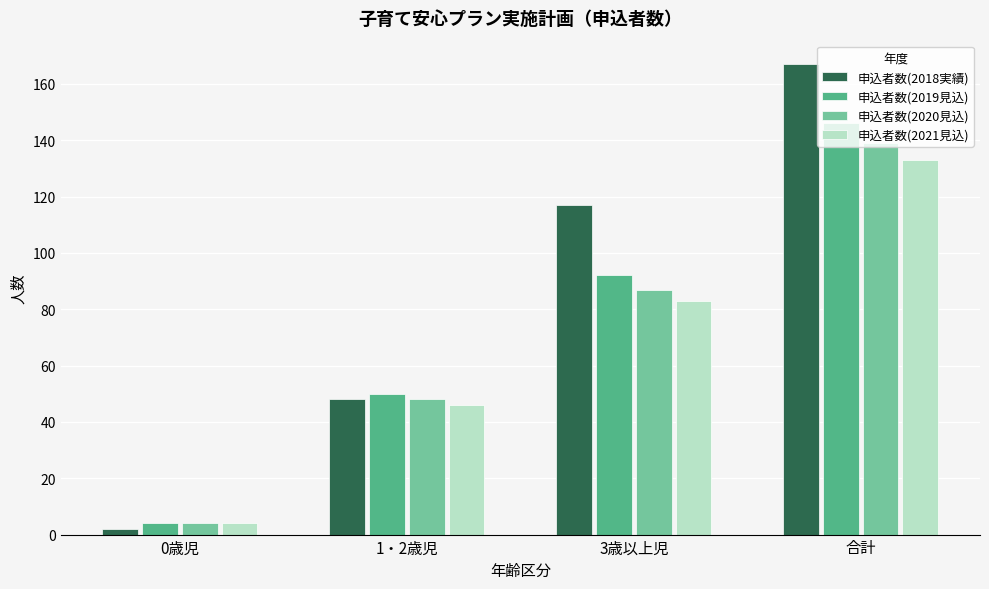

The 申込者数(2018実績) series shows 167 at 合計. True or false?

True